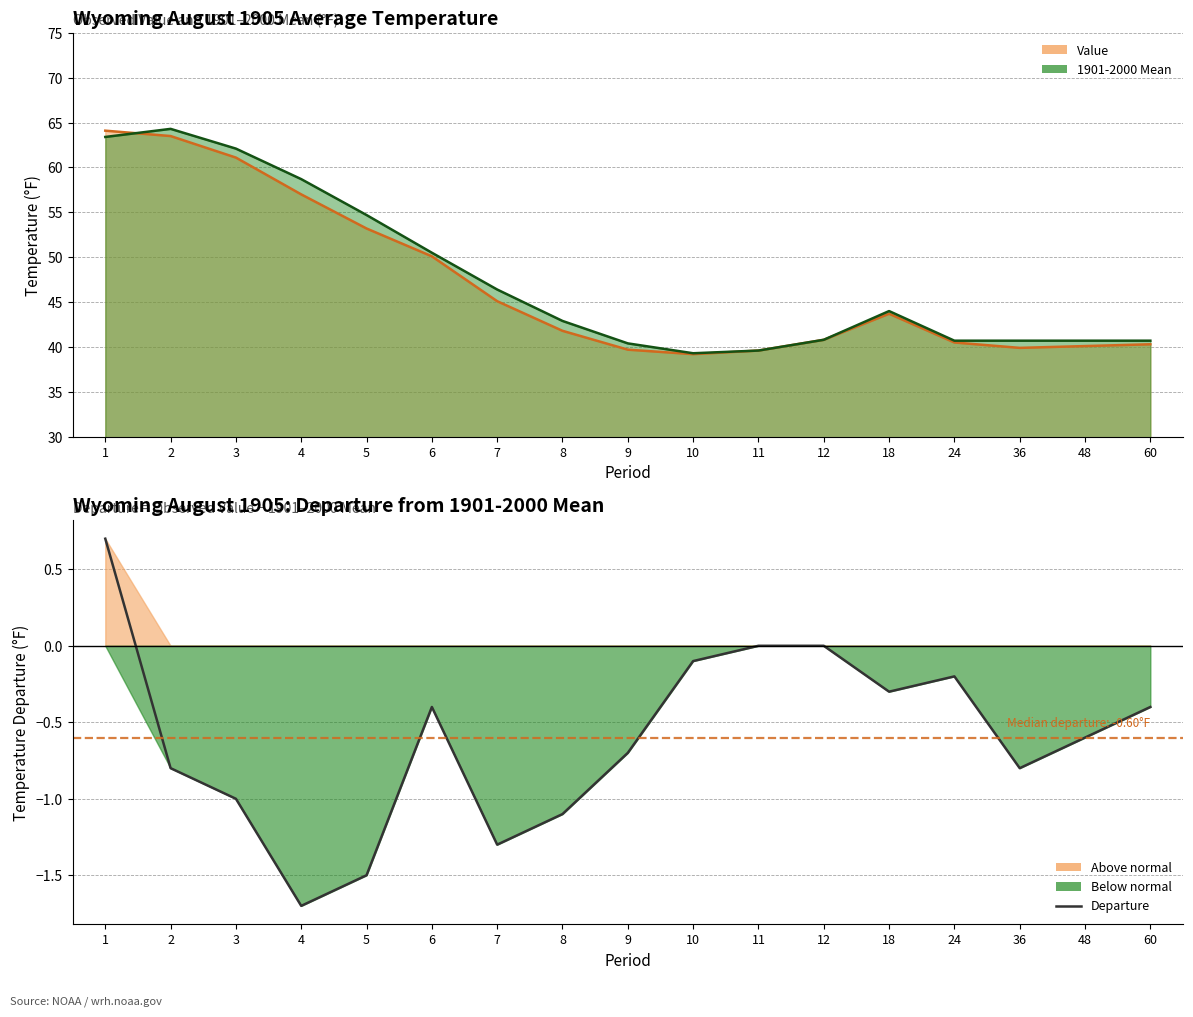

How many points are lower than both their immediate neighbors (excluding endpoints)?

4